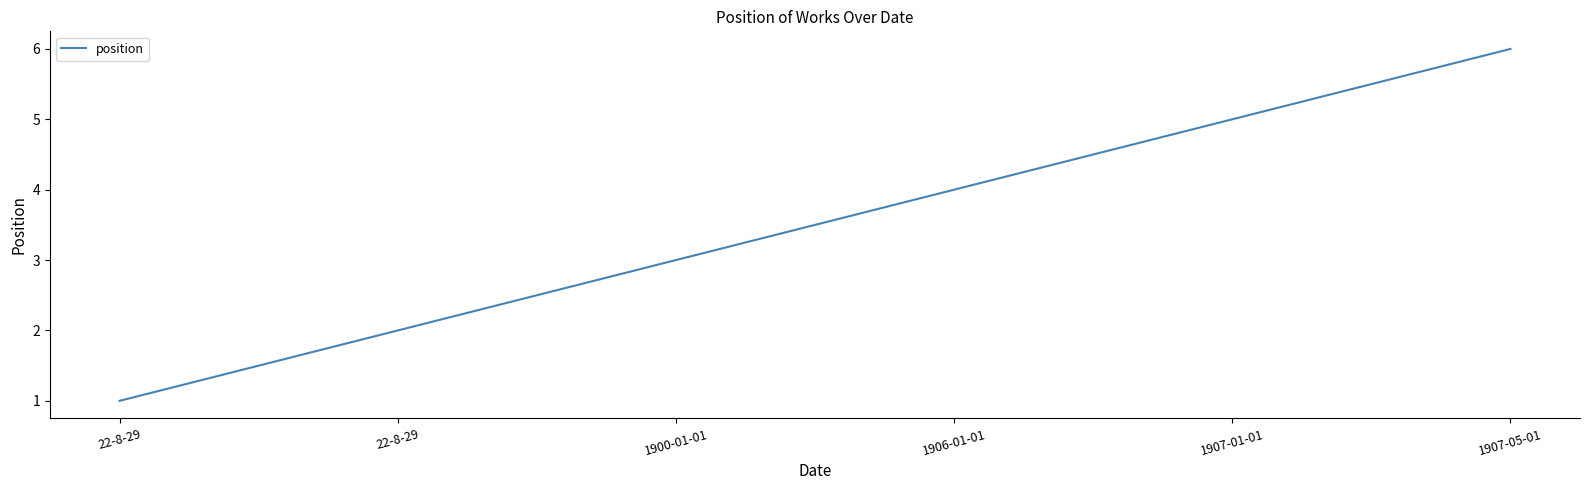

Reading left to right, list all the values displayed in this chart.

1	2	3	4	5	6